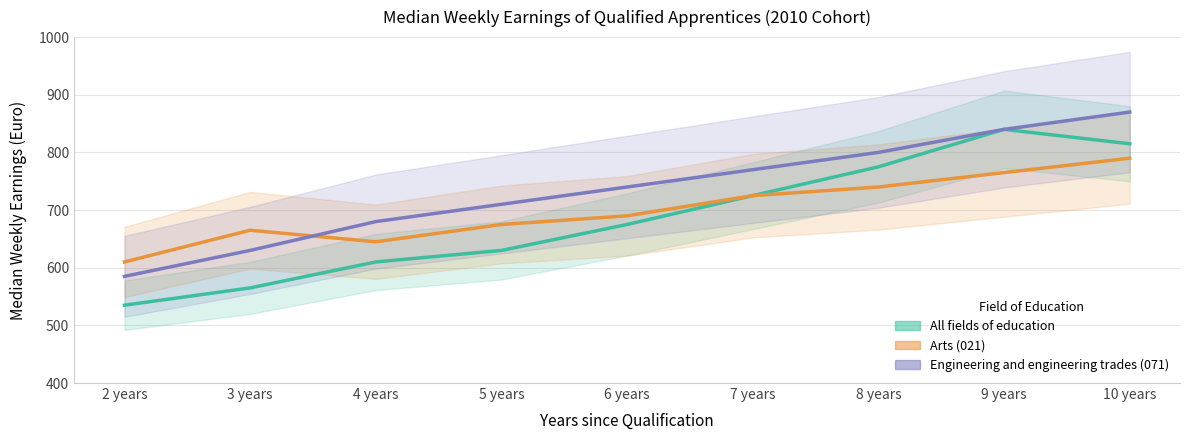

What are all the series names shown in the legend?

All fields of education, Arts (021), Engineering and engineering trades (071)